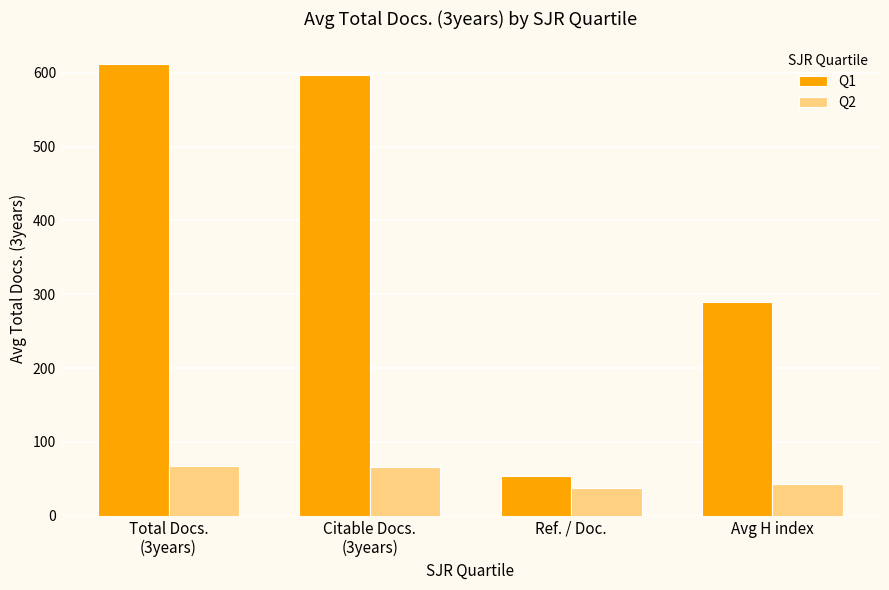

List the series in order of their peak value, lowest first.

Q2, Q1